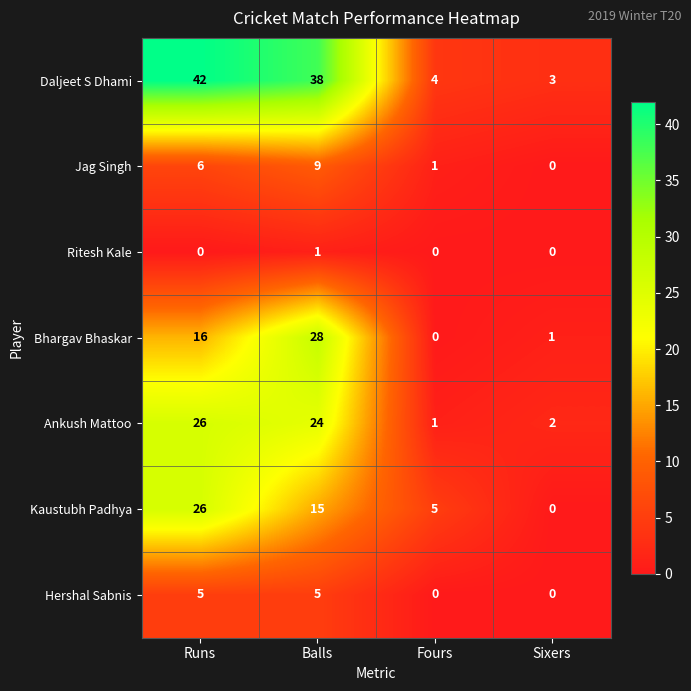

The value of Kaustubh Padhya at Fours is 5. True or false?

True